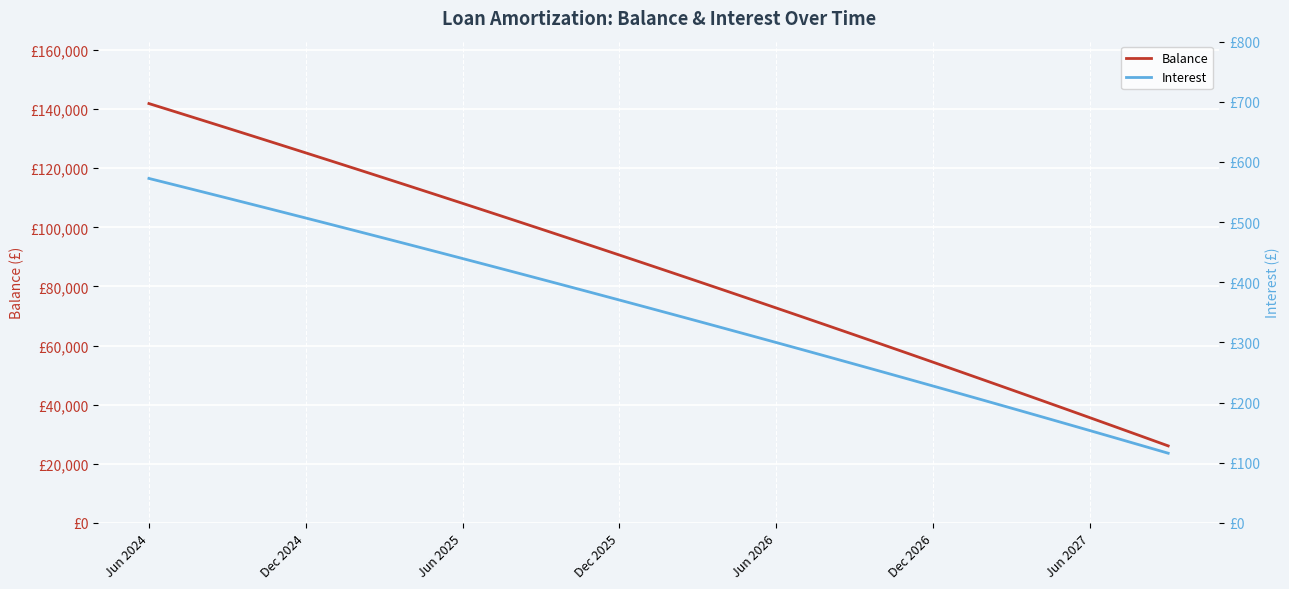

How many lines are shown in the chart?

2